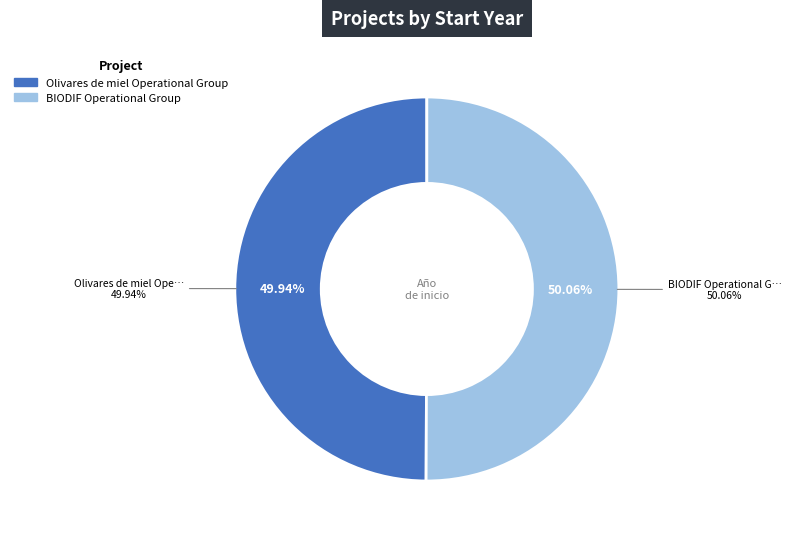

Is there any slice that represents more than half of the pie?

Yes